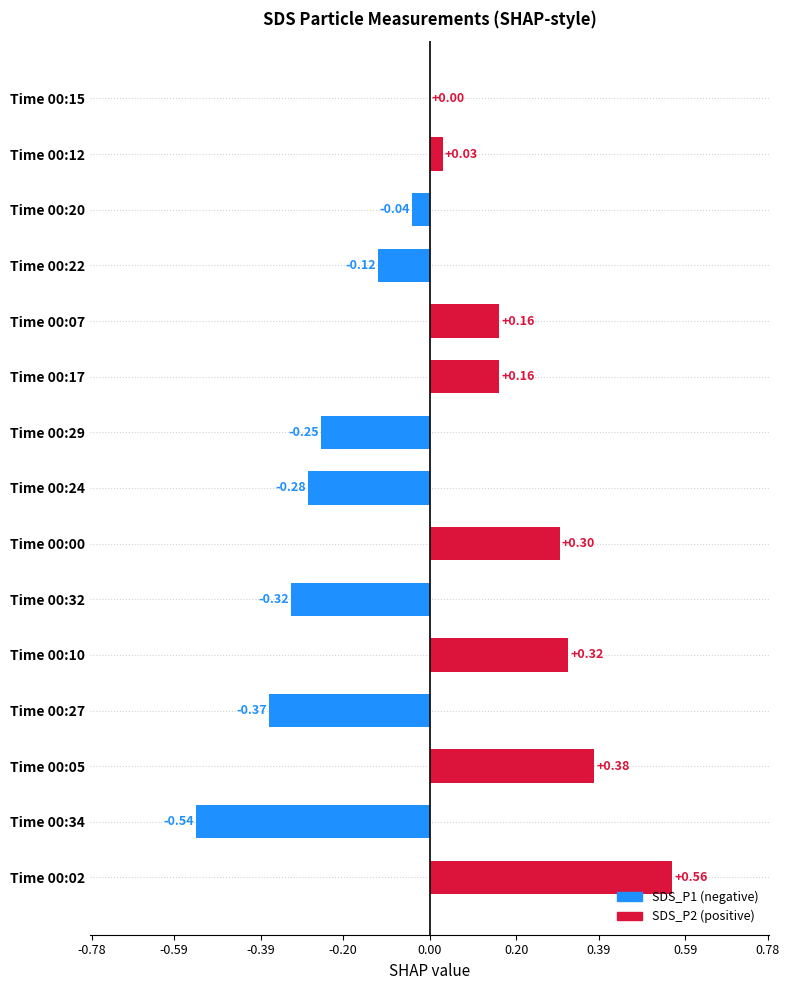

Between Time 00:02 and Time 00:34, which is larger?

Time 00:02